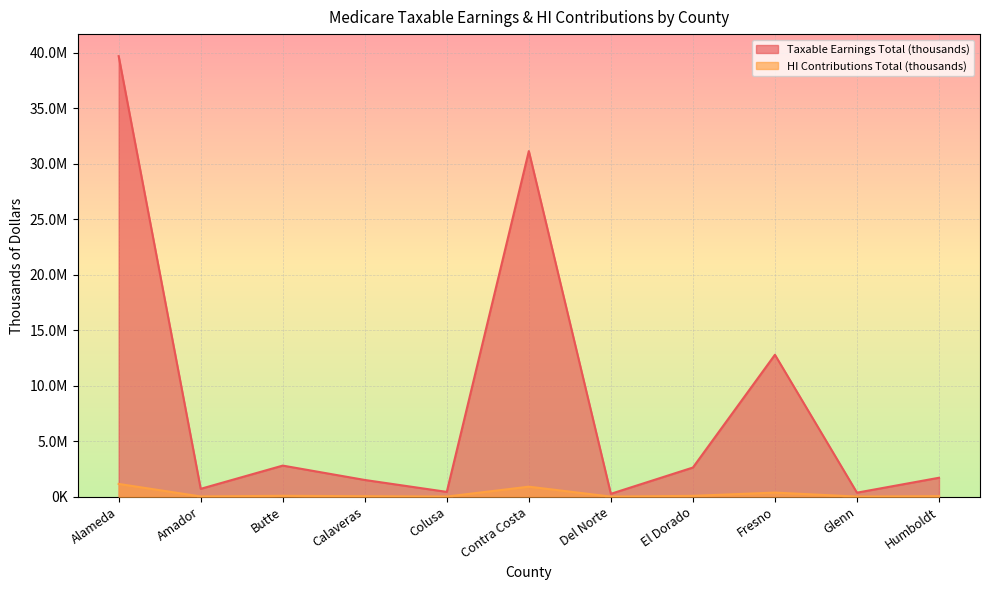

At which category is the sum across all series the highest?

Alameda